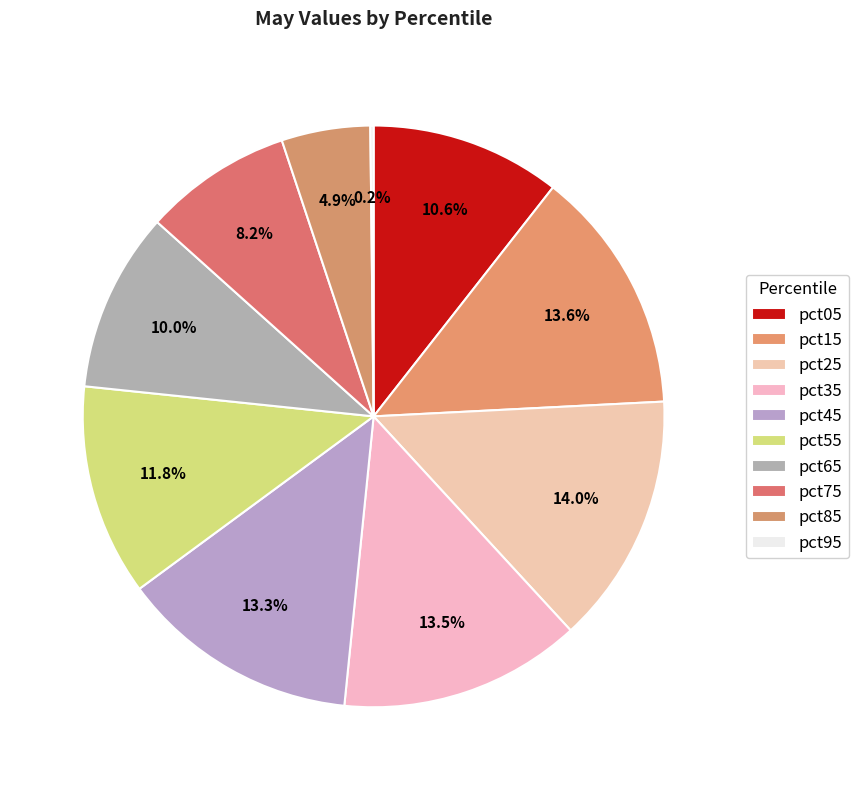

Is it true that pct25 is 14% of the pie?

True